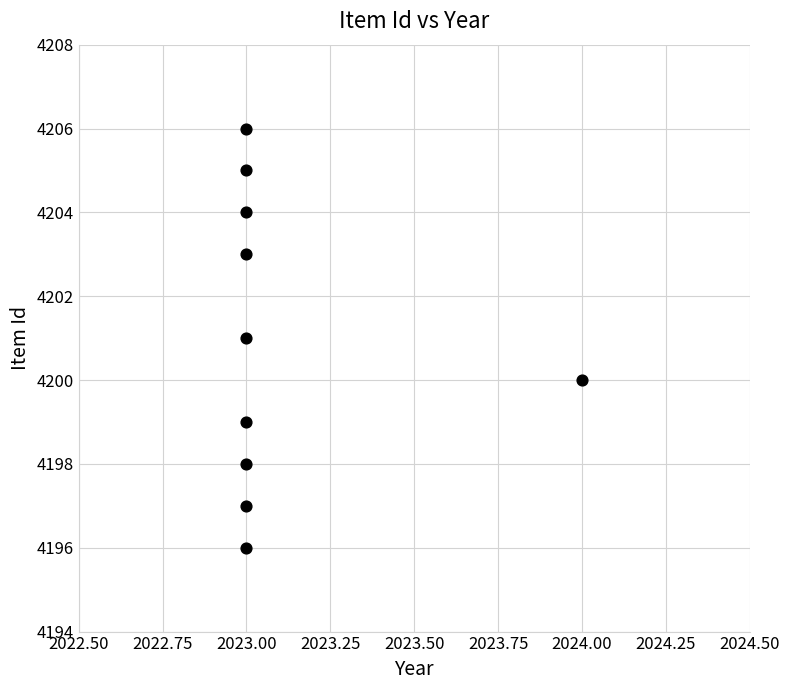

What is the average X value?

2023